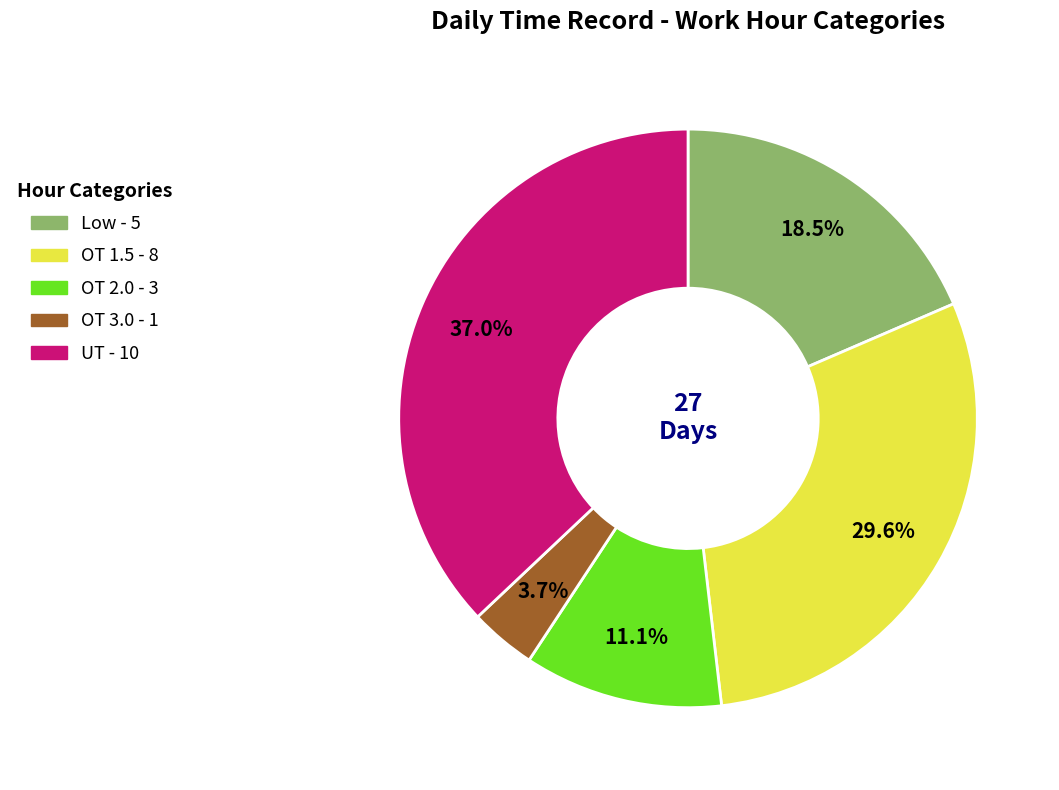

Approximately how many times larger is the value at UT compared to Low?

2.0